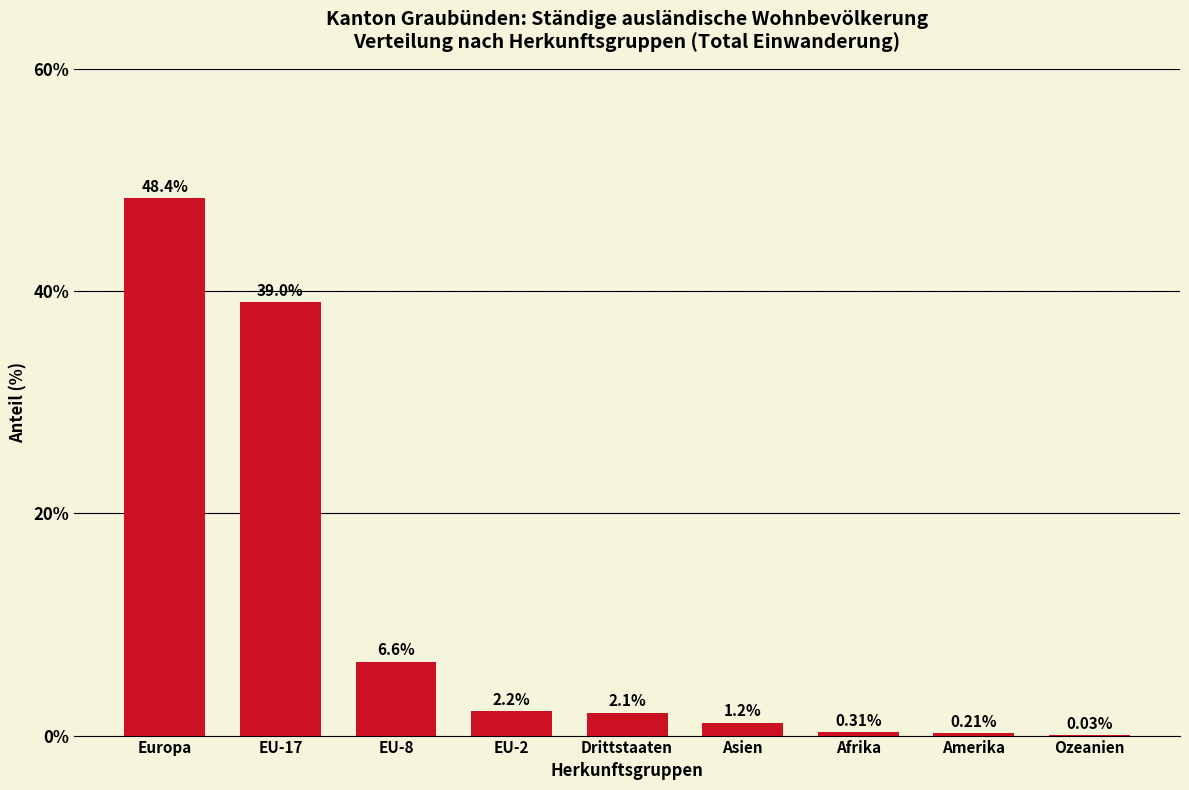

Which has a higher value, Europa or Asien?

Europa